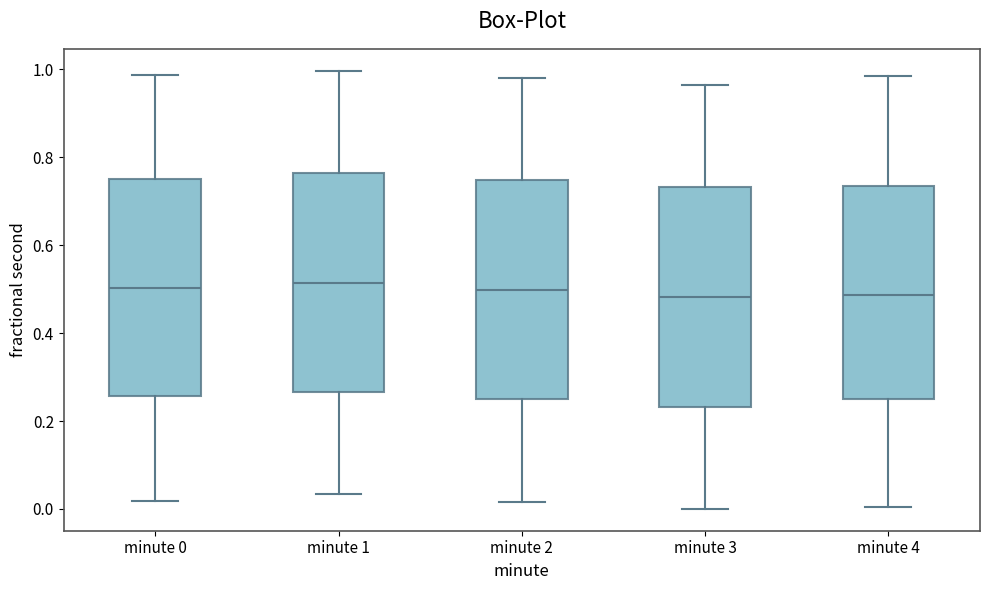

Reading left to right, read every box against the y-axis: the position of its median line, the range the box covers, and the ends of its whiskers. The values are not printed on the chart, so give them approximately, as read against the axis.

minute 0: median 0.50, box 0.26 to 0.76, whiskers 0.02 to 0.98
minute 1: median 0.52, box 0.26 to 0.76, whiskers 0.04 to 1.00
minute 2: median 0.50, box 0.24 to 0.74, whiskers 0.02 to 0.98
minute 3: median 0.48, box 0.24 to 0.74, whiskers 0.00 to 0.96
minute 4: median 0.48, box 0.24 to 0.74, whiskers 0.00 to 0.98